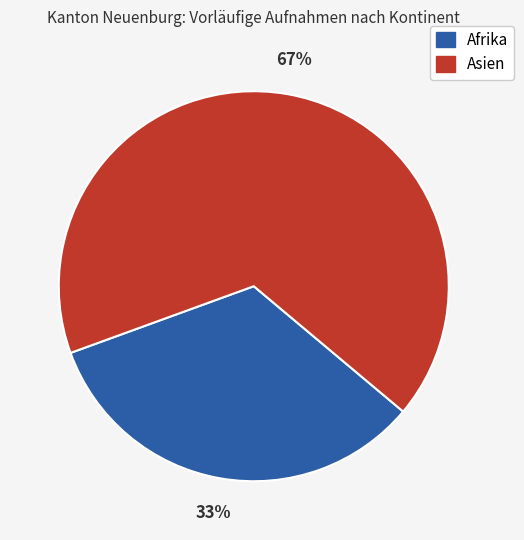

Is there any slice that represents more than half of the pie?

Yes